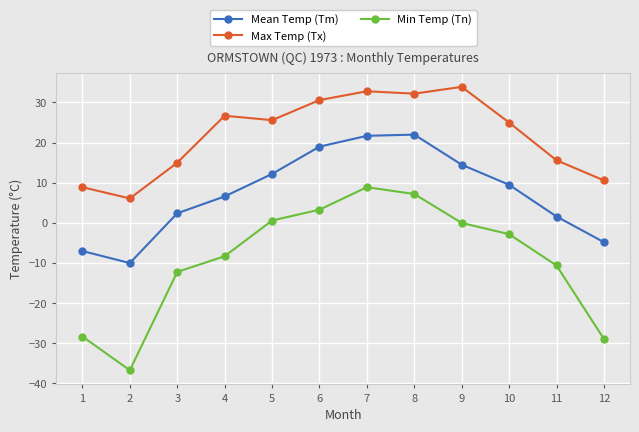

Is the value of Min Temp (Tn) at 8 greater than the value of Mean Temp (Tm) at 7?

No